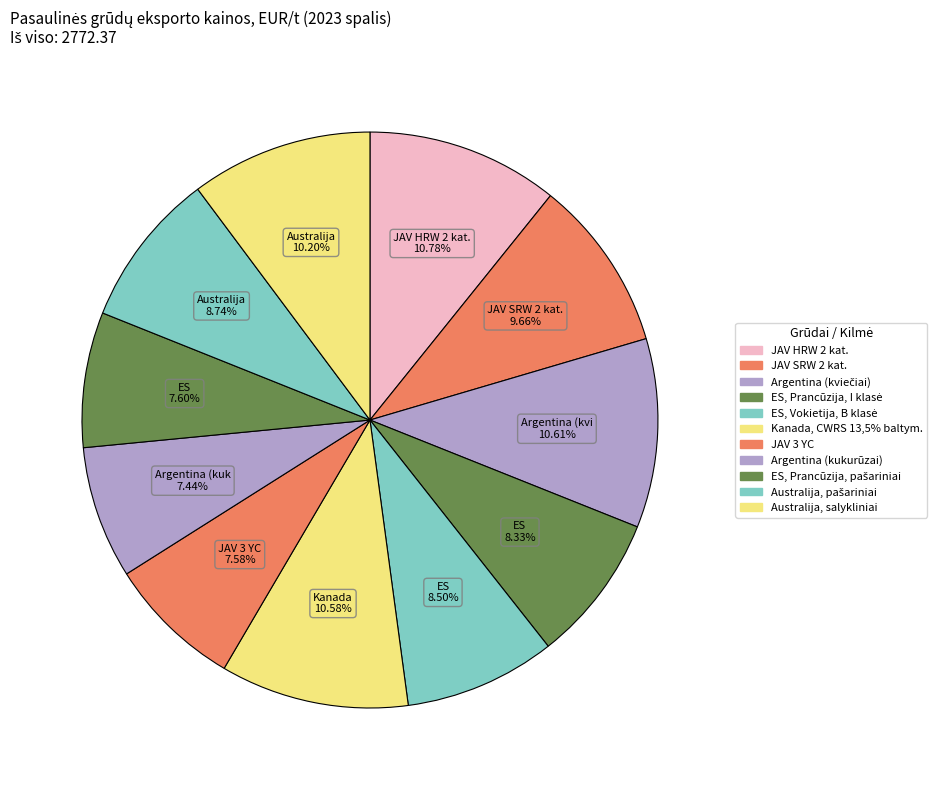

Count the number of slices in the pie.

11